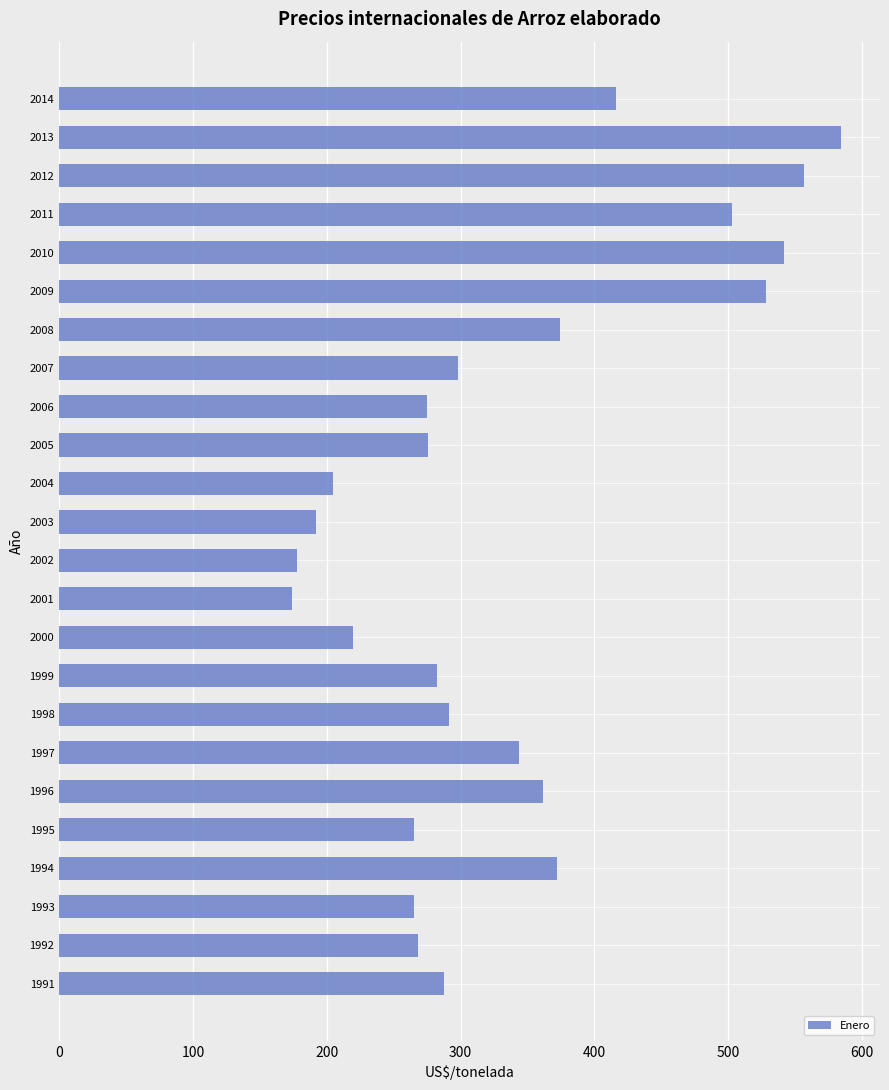

Read the value at 2000.

219.3